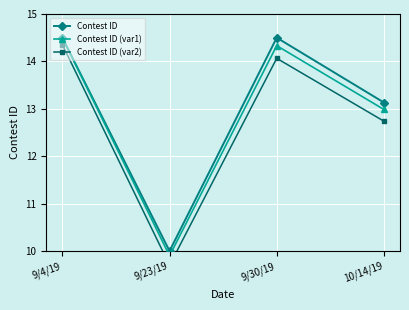

What is the difference between the maximum and minimum values in the Contest ID (var1) series?

4.6